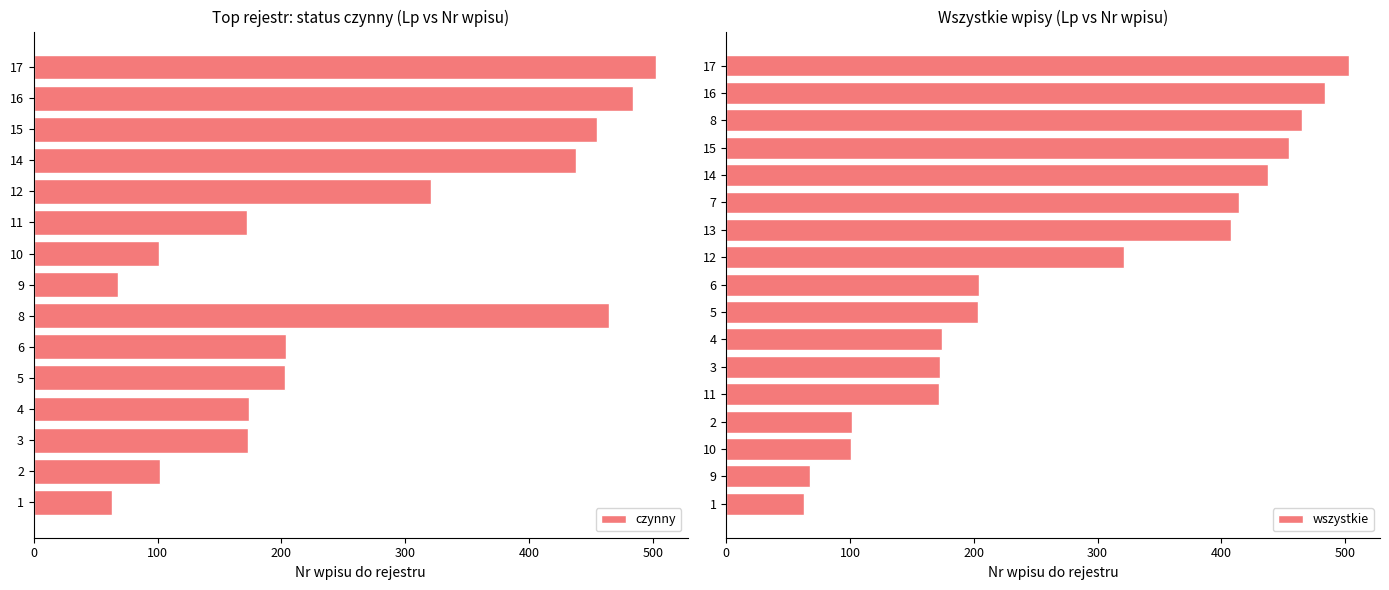

Where is czynny nearest to the value 283?

12